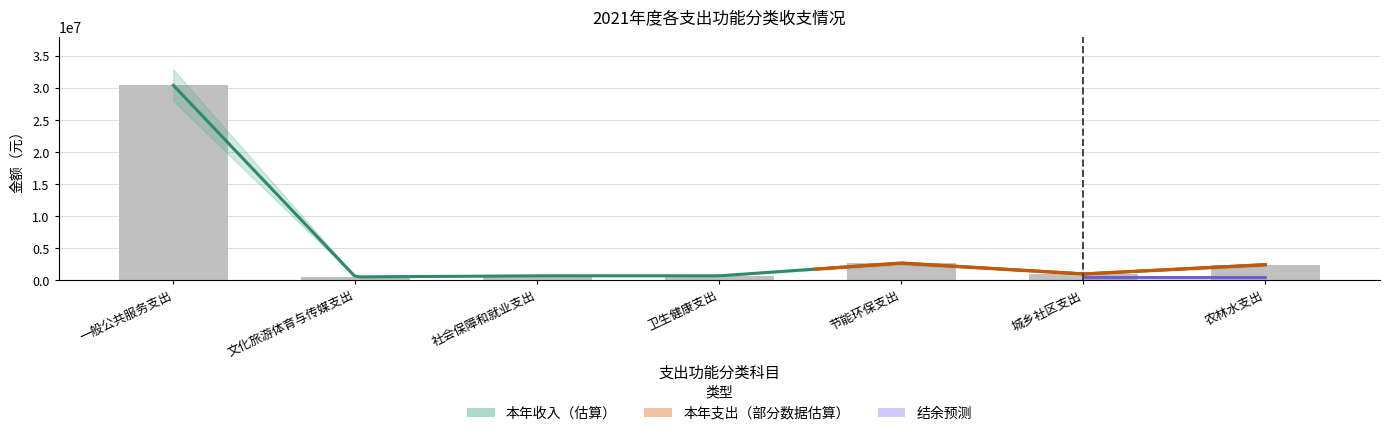

At which category does the chart reach its peak across all series?

一般公共服务支出